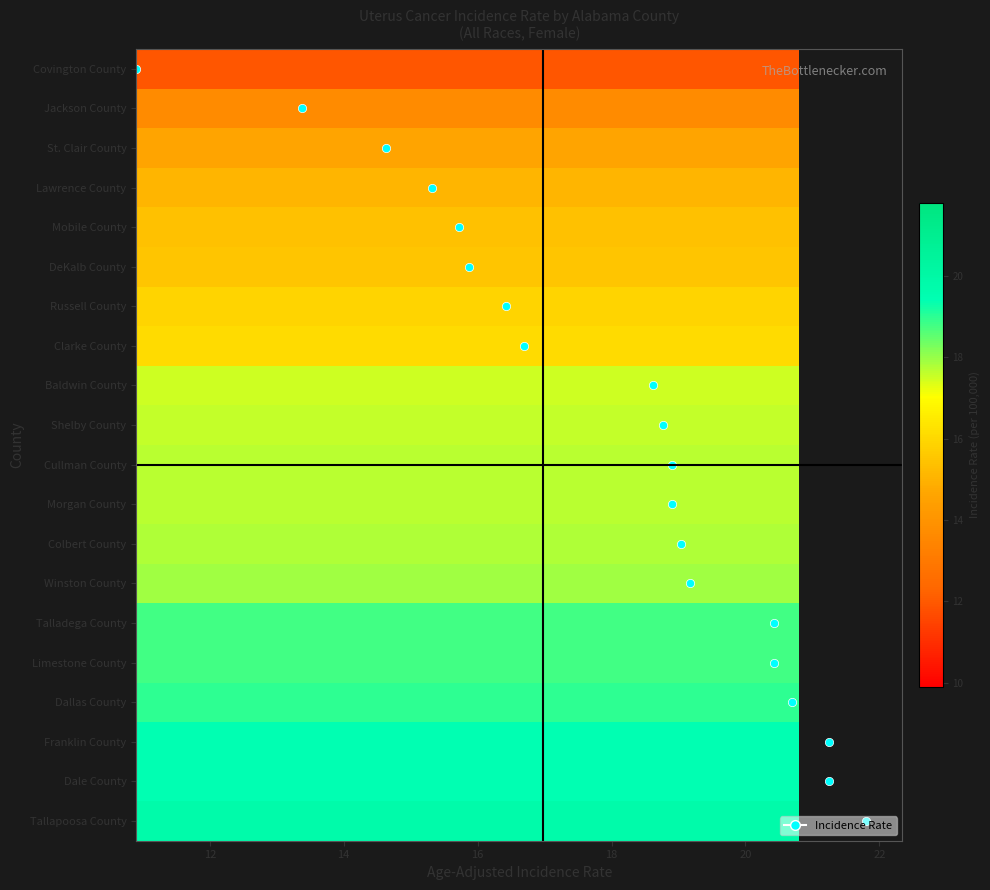

How many distinct data groups are displayed?

20